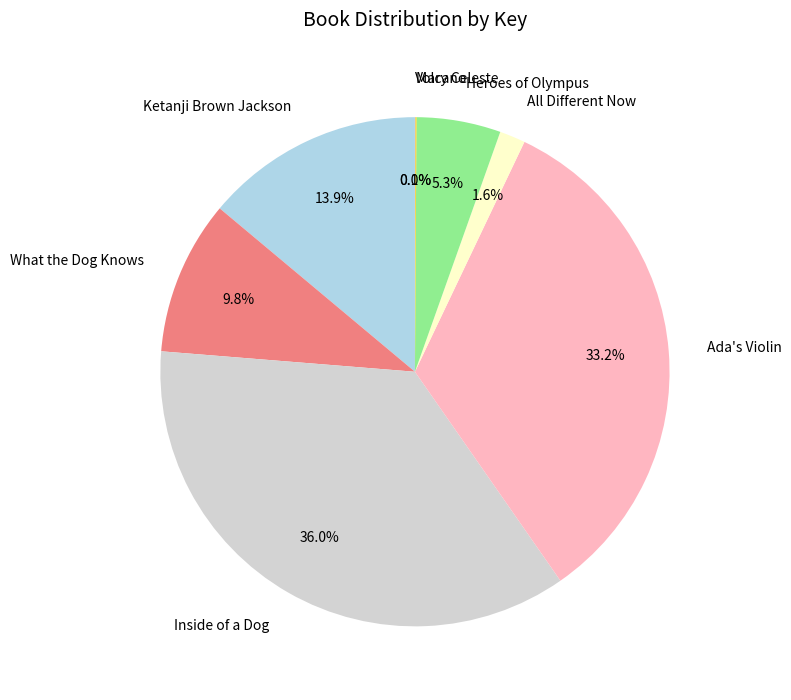

Does Heroes of Olympus represent more than half of the total?

No